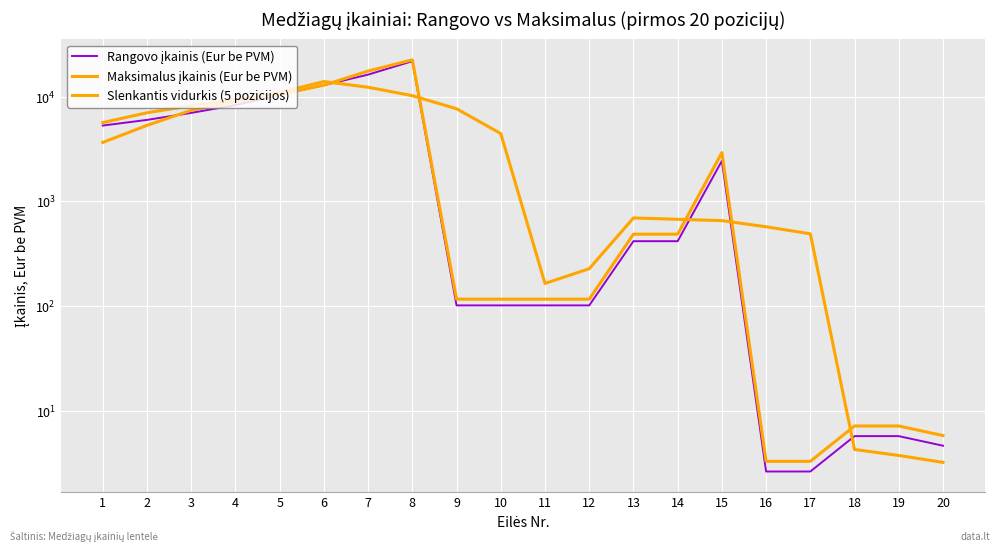

What value does the Maksimalus įkainis (Eur be PVM) series have at 5?

10530.0